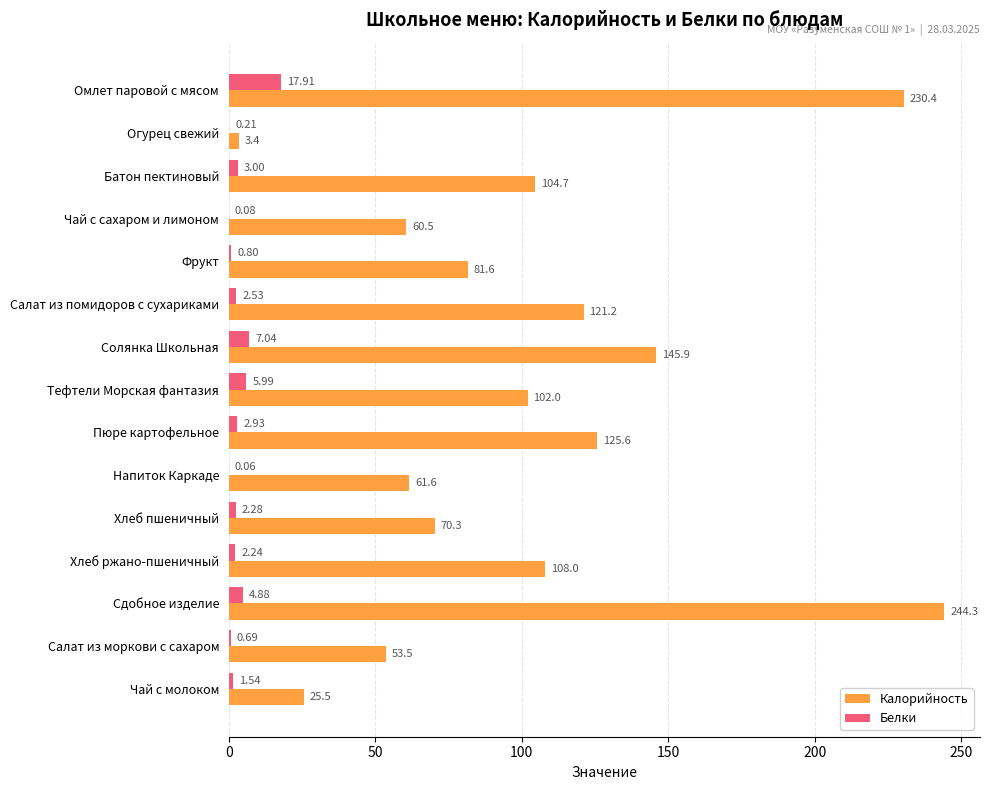

What is the highest value of the Белки series?

17.9